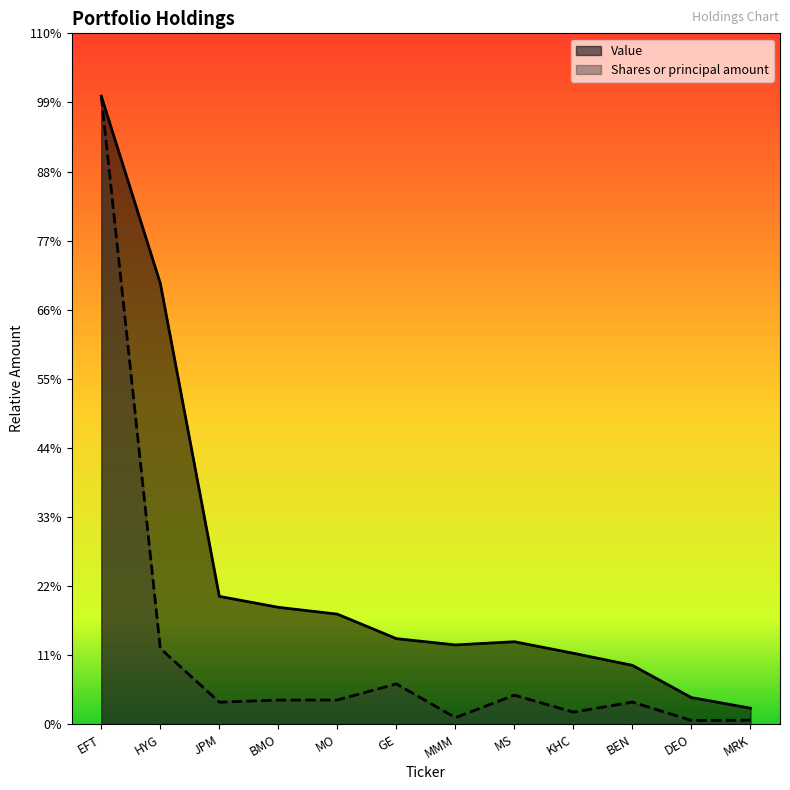

Reading left to right, what are all the values shown in this chart?

Value: 11589000.0	8135000.0	2360000.0	2158000.0	2032000.0	1580000.0	1464000.0	1523000.0	1310000.0	1087000.0	492000.0	297000.0
Shares or principal amount: 11589000.0	1400412.6	407452.9	446997.3	447712.5	744995.4	122179.3	537097.0	223498.6	409240.9	70566.0	75199.8